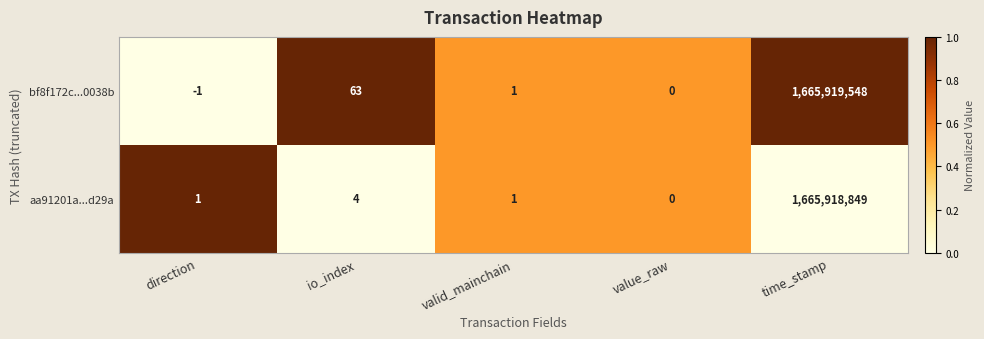

What is the difference between the maximum and second lowest values in the bf8f172c...0038b series?

1665919548